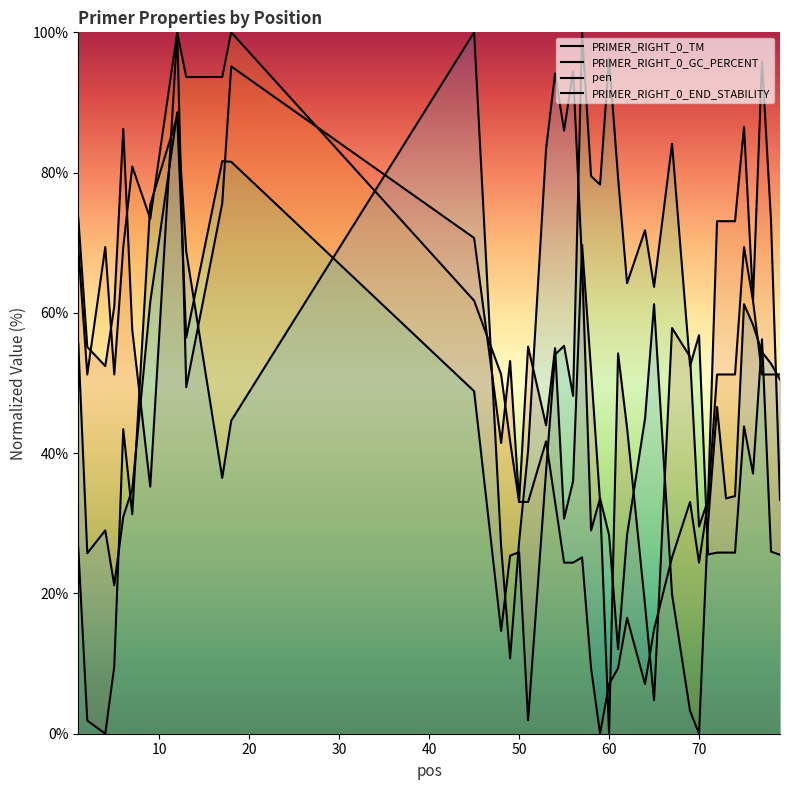

True or false: PRIMER_RIGHT_0_TM has a value of 145.7 at 12.

False